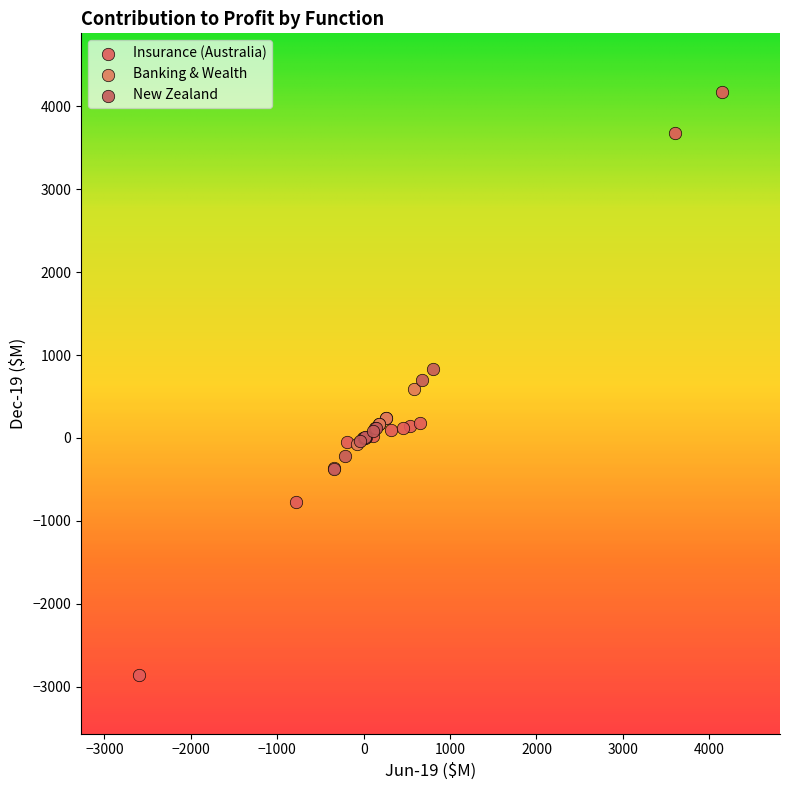

Which series contains the highest Y value?

Insurance (Australia)